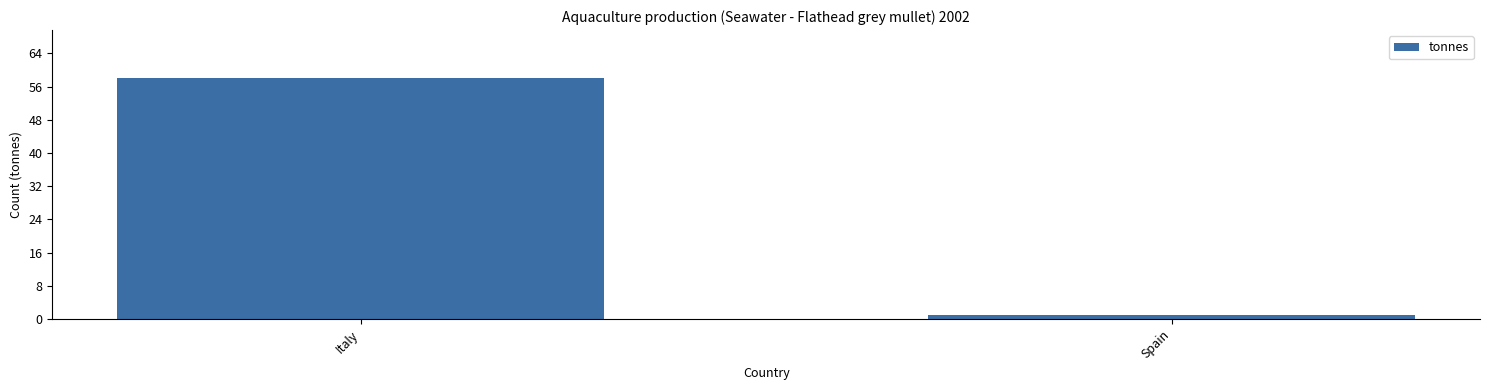

Read the value at Italy.

58